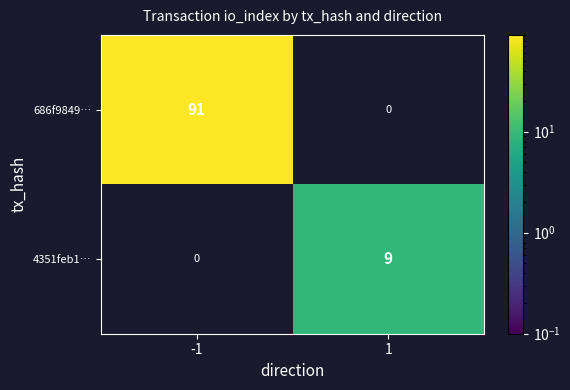

List the series in order of their overall mean, lowest first.

4351feb1…, 686f9849…